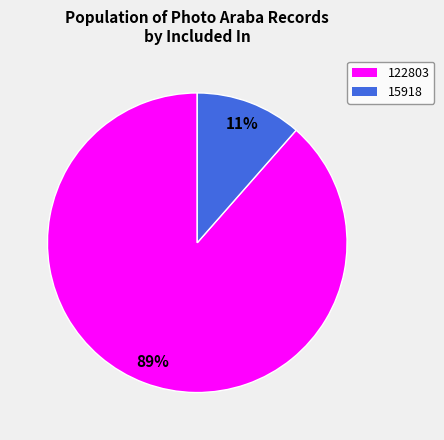

To the nearest percent, what is the average slice percentage?

50%